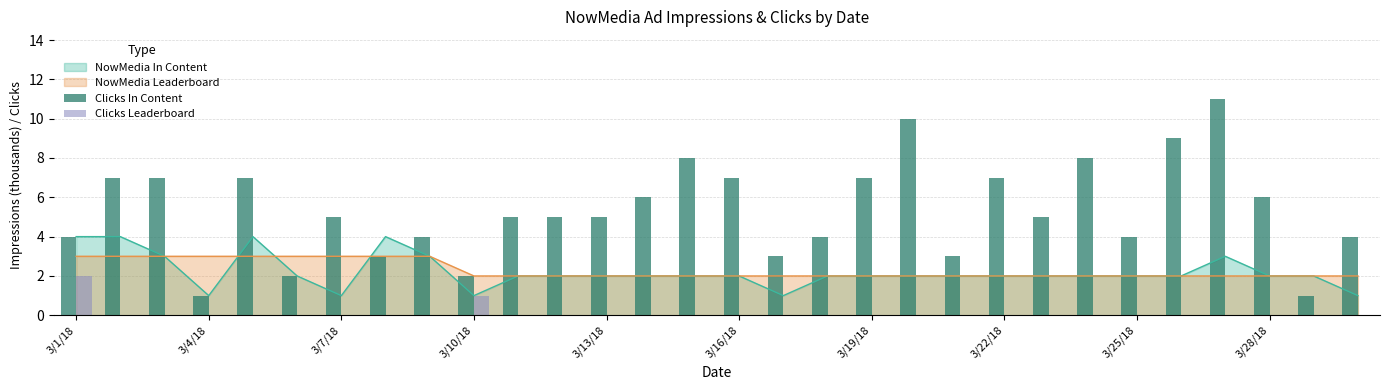

What is the highest value of the NowMedia Leaderboard series?

3